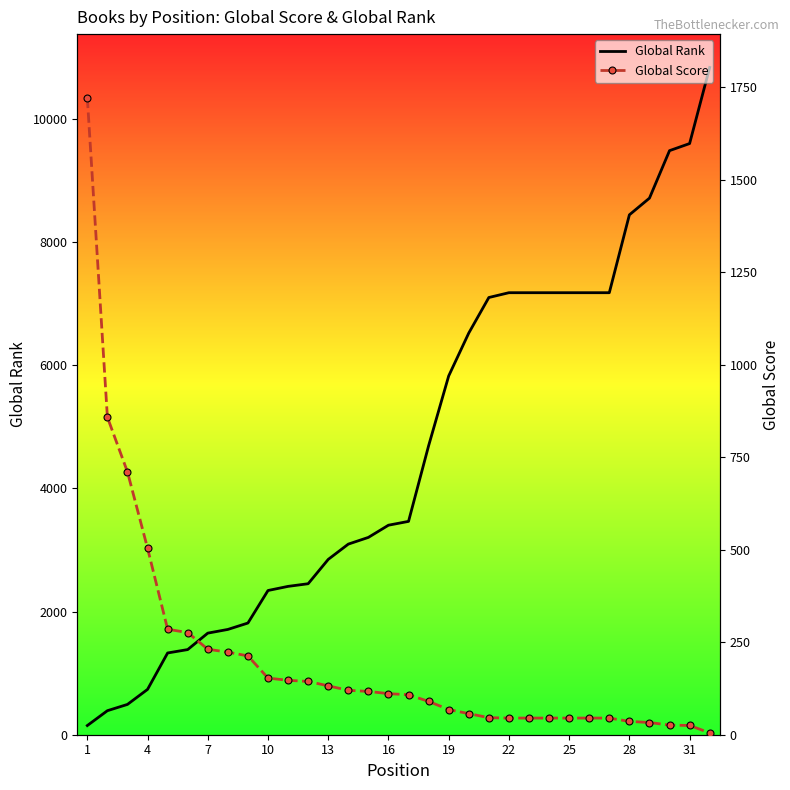

Rank the series at 25 from highest to lowest value.

Global Rank, Global Score